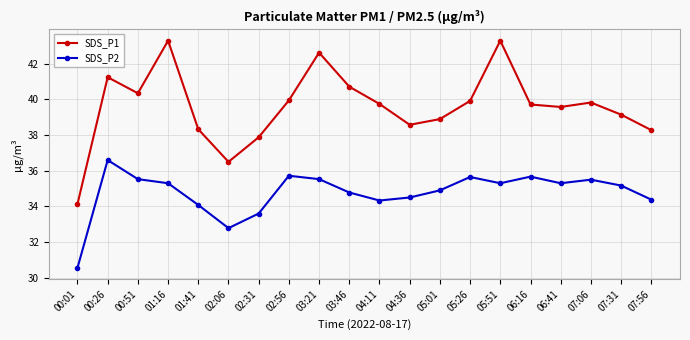

At which label does SDS_P1 reach its minimum?

00:01